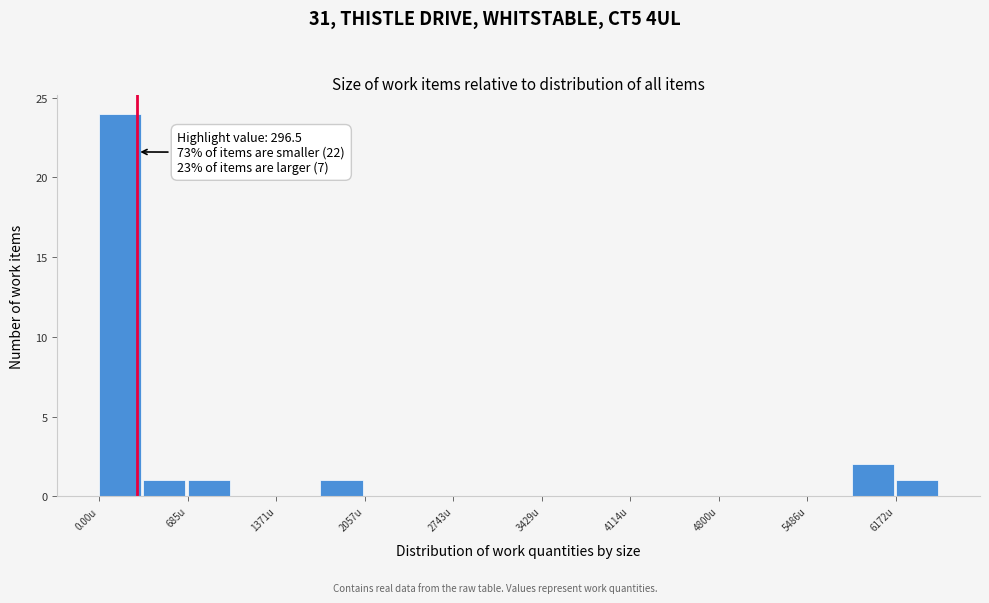

Around what value on the x-axis is the tallest bar? Give the approximate position of its centre, as read against the axis.

200